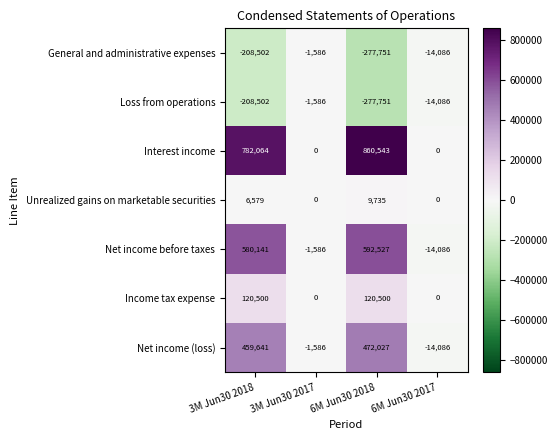

Reading left to right, what are all the values shown in this chart?

General and administrative expenses: -208502	-1586	-277751	-14086
Loss from operations: -208502	-1586	-277751	-14086
Interest income: 782064	0	860543	0
Unrealized gains on marketable securities: 6579	0	9735	0
Net income before taxes: 580141	-1586	592527	-14086
Income tax expense: 120500	0	120500	0
Net income (loss): 459641	-1586	472027	-14086